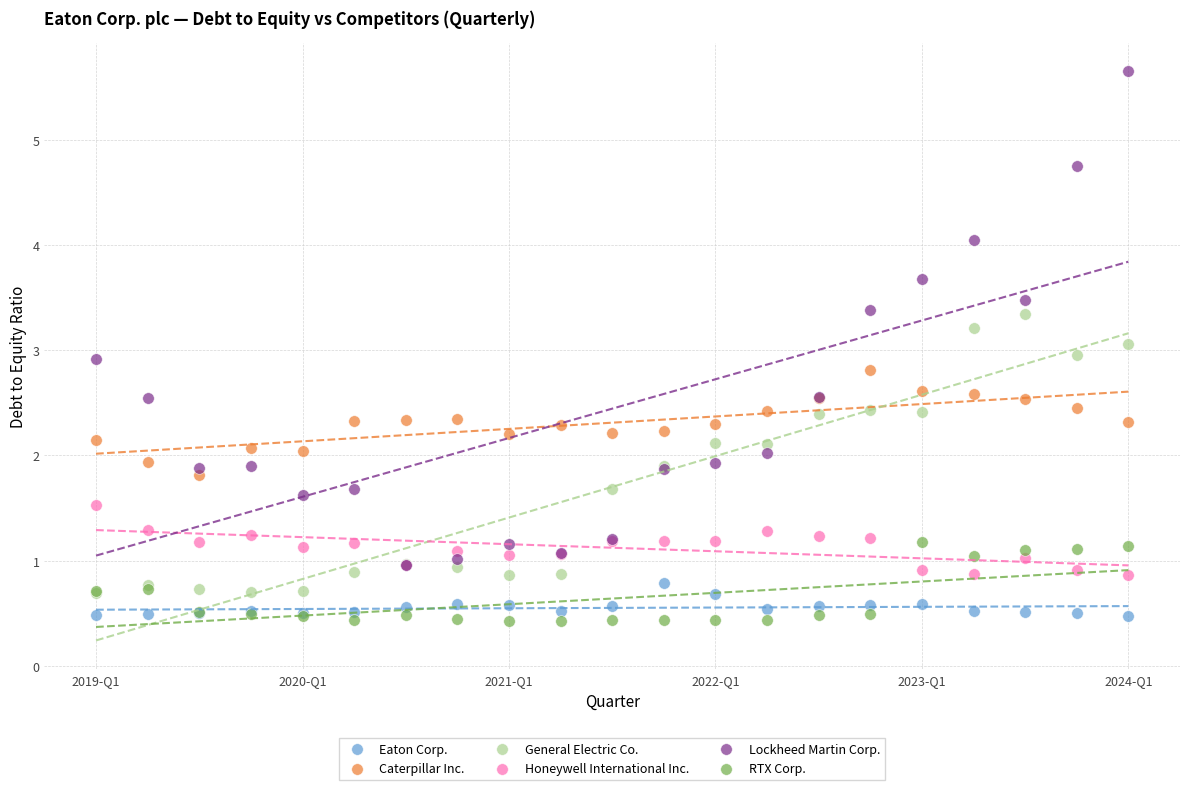

Which series reaches the maximum Y coordinate?

Lockheed Martin Corp.